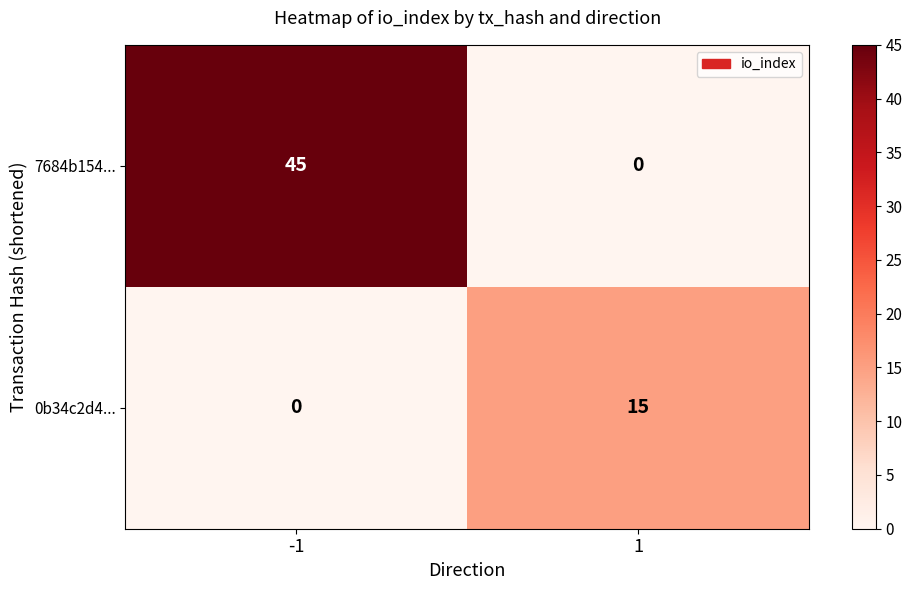

Reading left to right, extract all data points from this chart.

7684b154...: -1=45	1=0
0b34c2d4...: -1=0	1=15